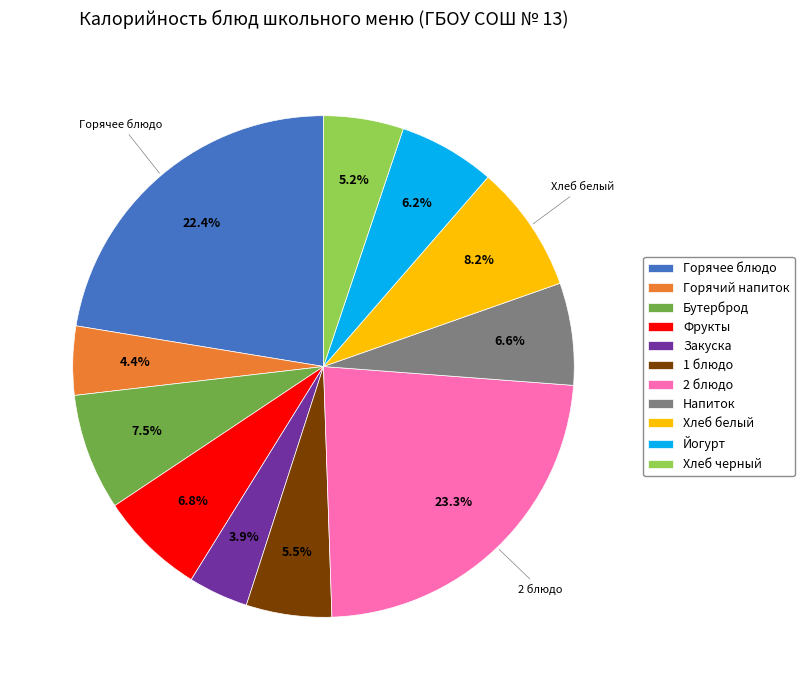

What percentage is the Хлеб черный slice, to the nearest percent?

5%